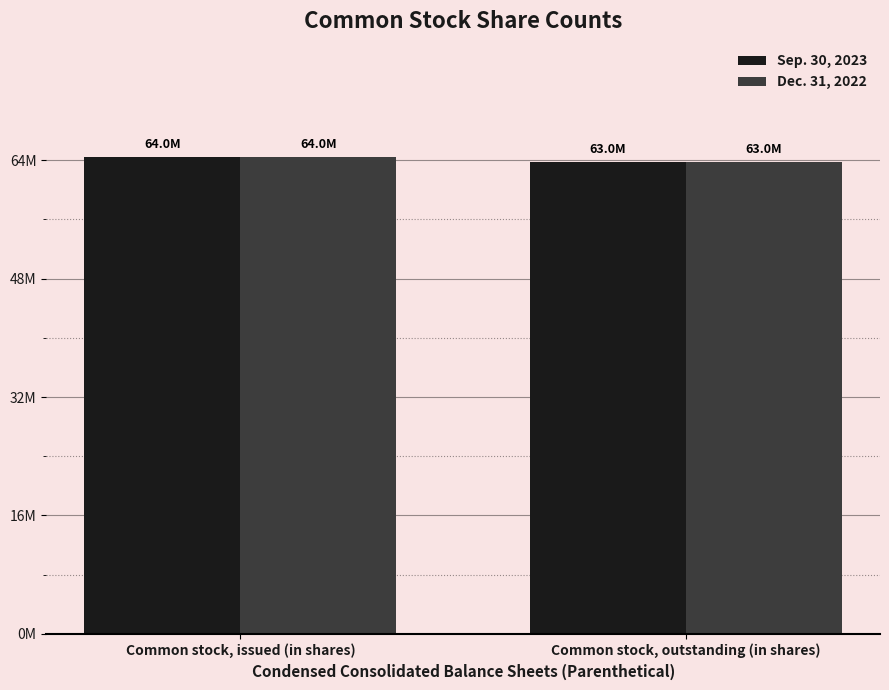

What are all the series names shown in the legend?

Sep. 30, 2023, Dec. 31, 2022